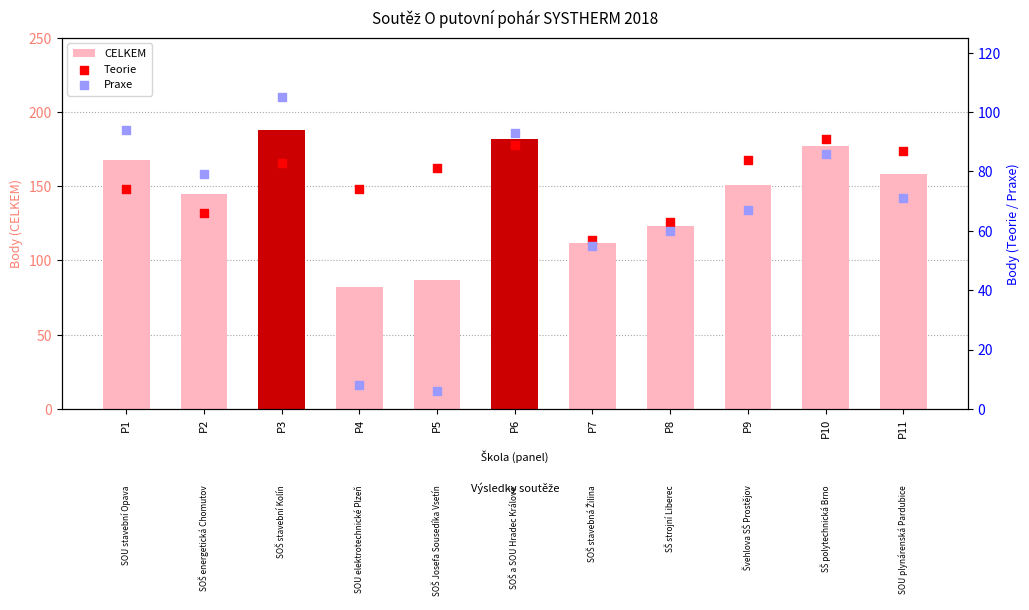

Which series has the largest Y range (max minus min)?

CELKEM